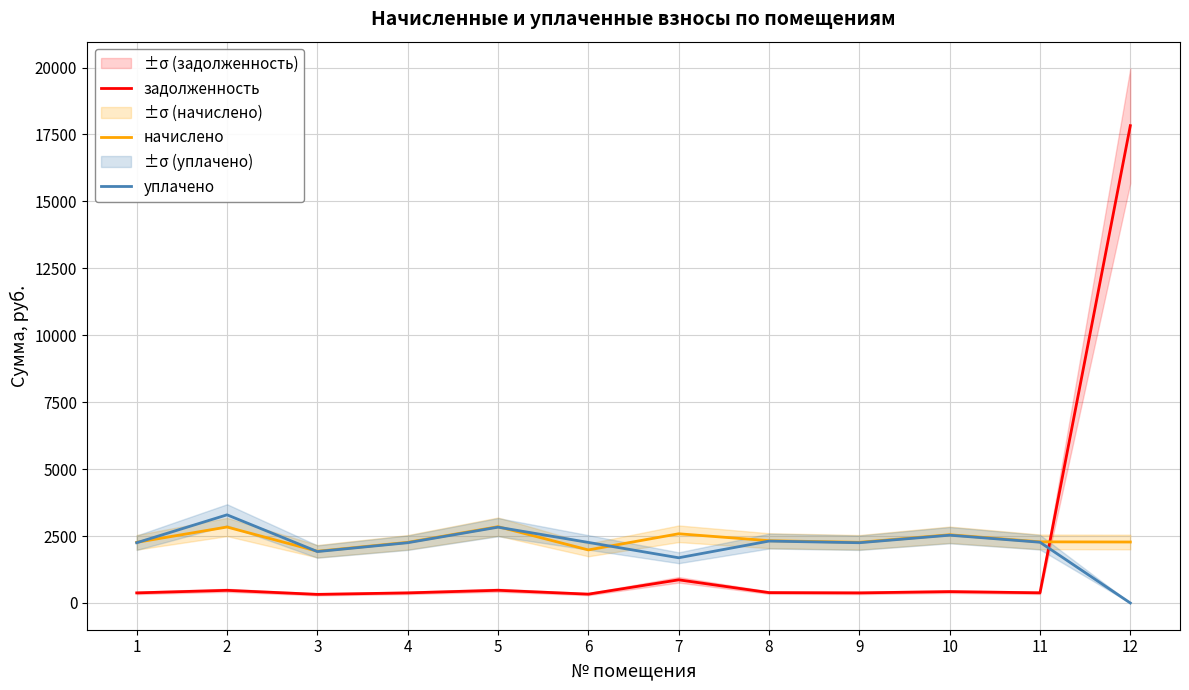

Where do уплачено and начислено first cross each other?

1 and 2